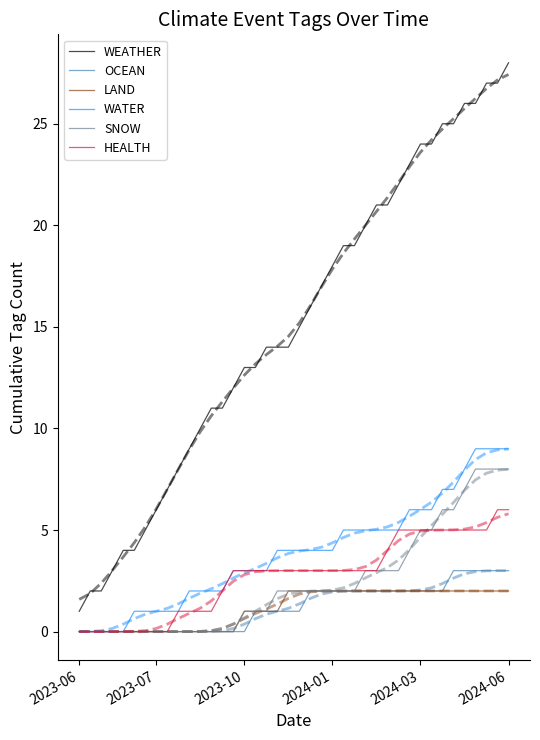

The value of WEATHER at 24 is 8. True or false?

False